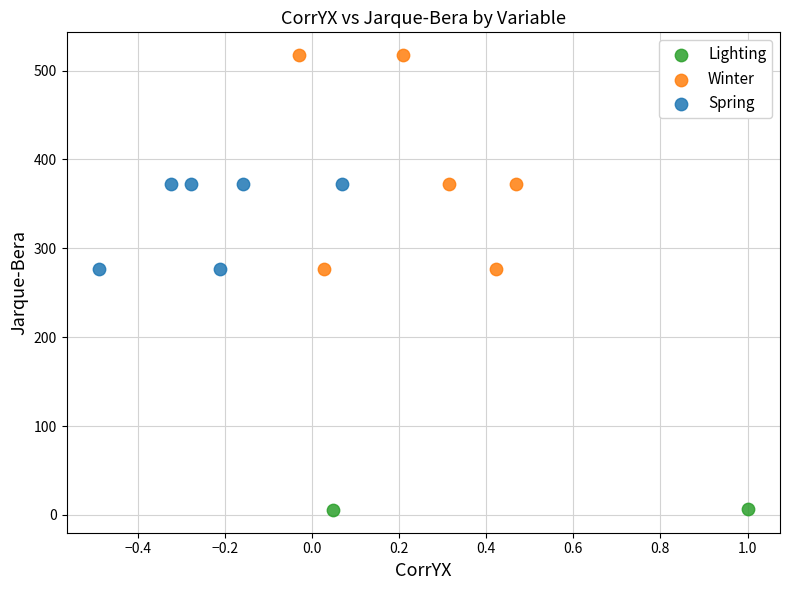

Which series has the largest Y range (max minus min)?

Winter